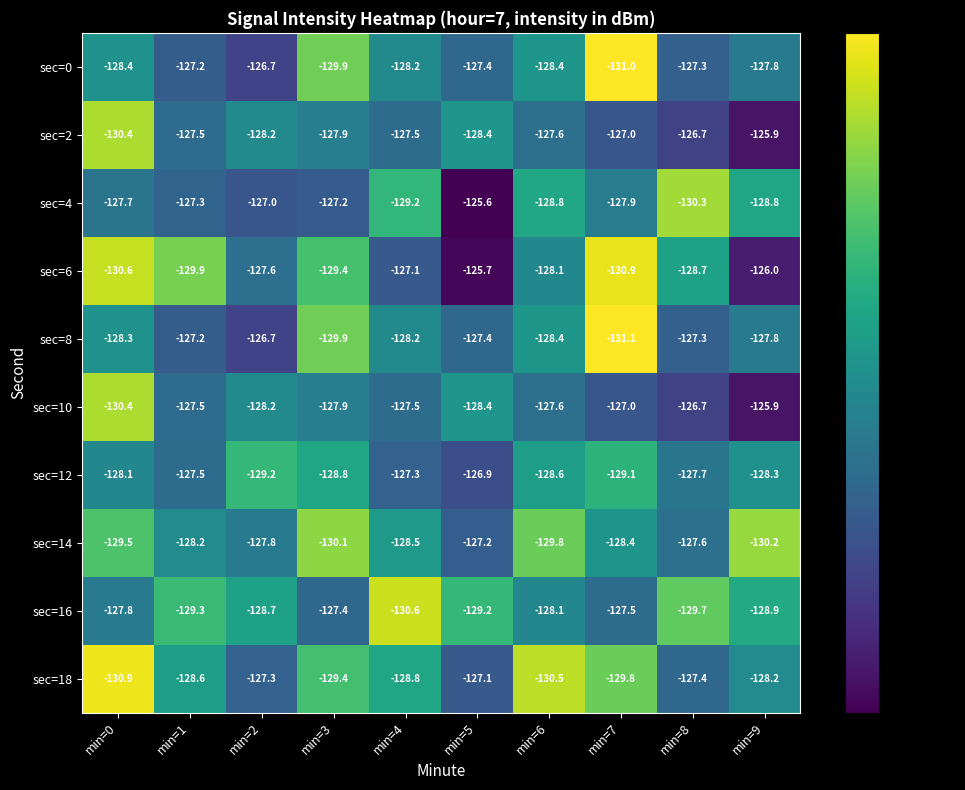

How many data points does each series have?

10